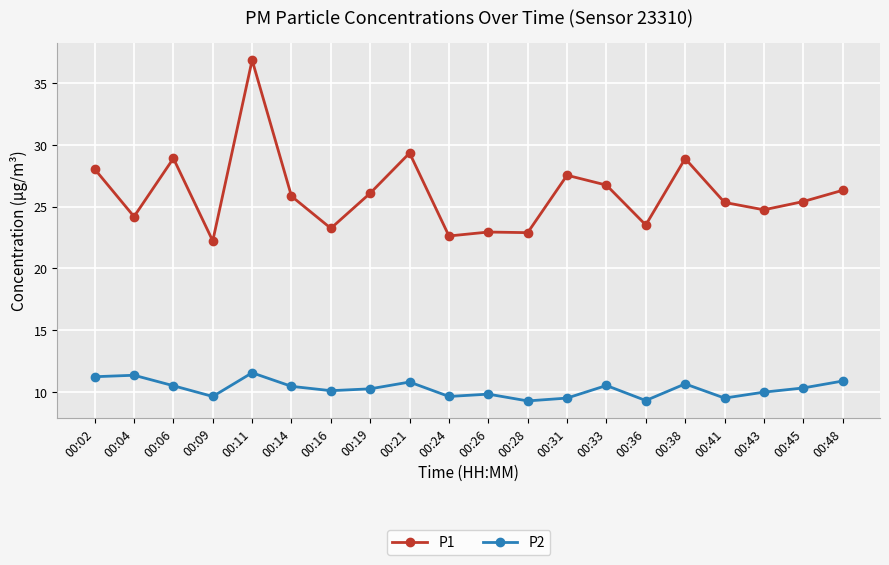

What is the value of the P1 point at the 19th from the left?

25.4